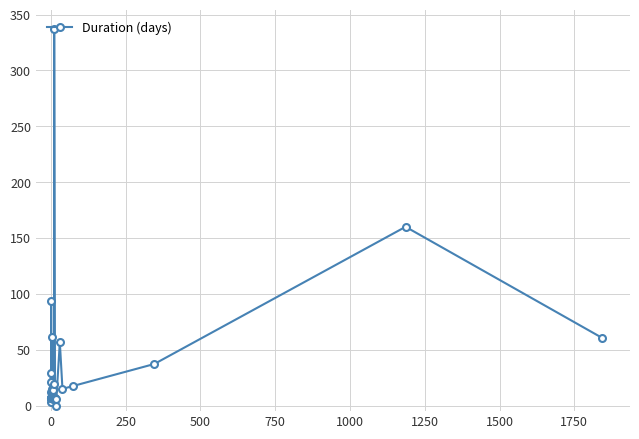

What is the difference between the second highest and minimum values?

160.0